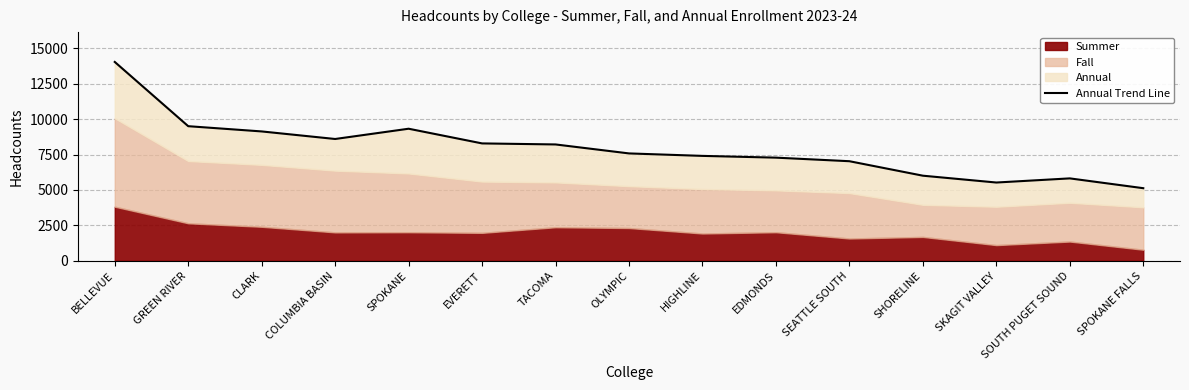

The chart shows a value of 2167 at OLYMPIC. True or false?

False